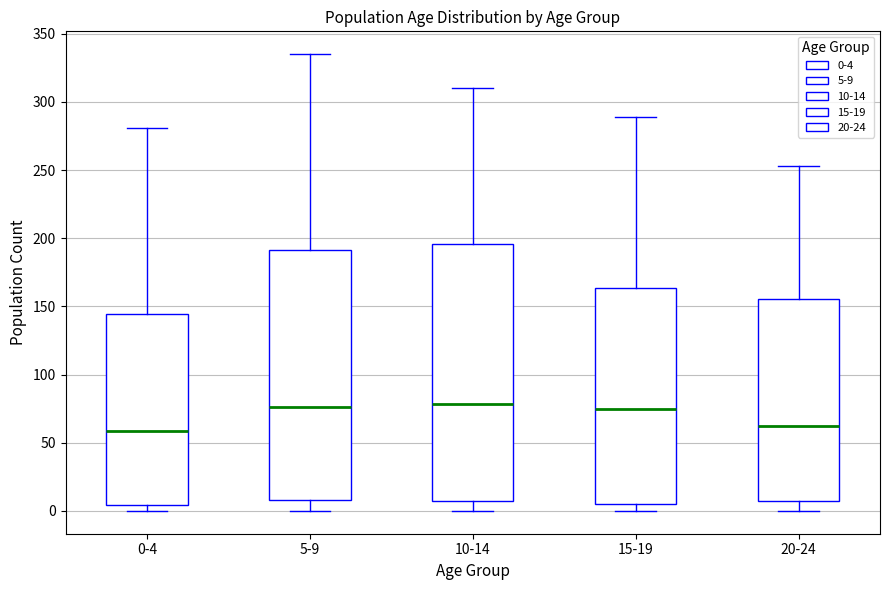

Where is the upper edge of the box for 15-19 on the y-axis? The values are not printed on the chart, so give them approximately, as read against the axis.

165